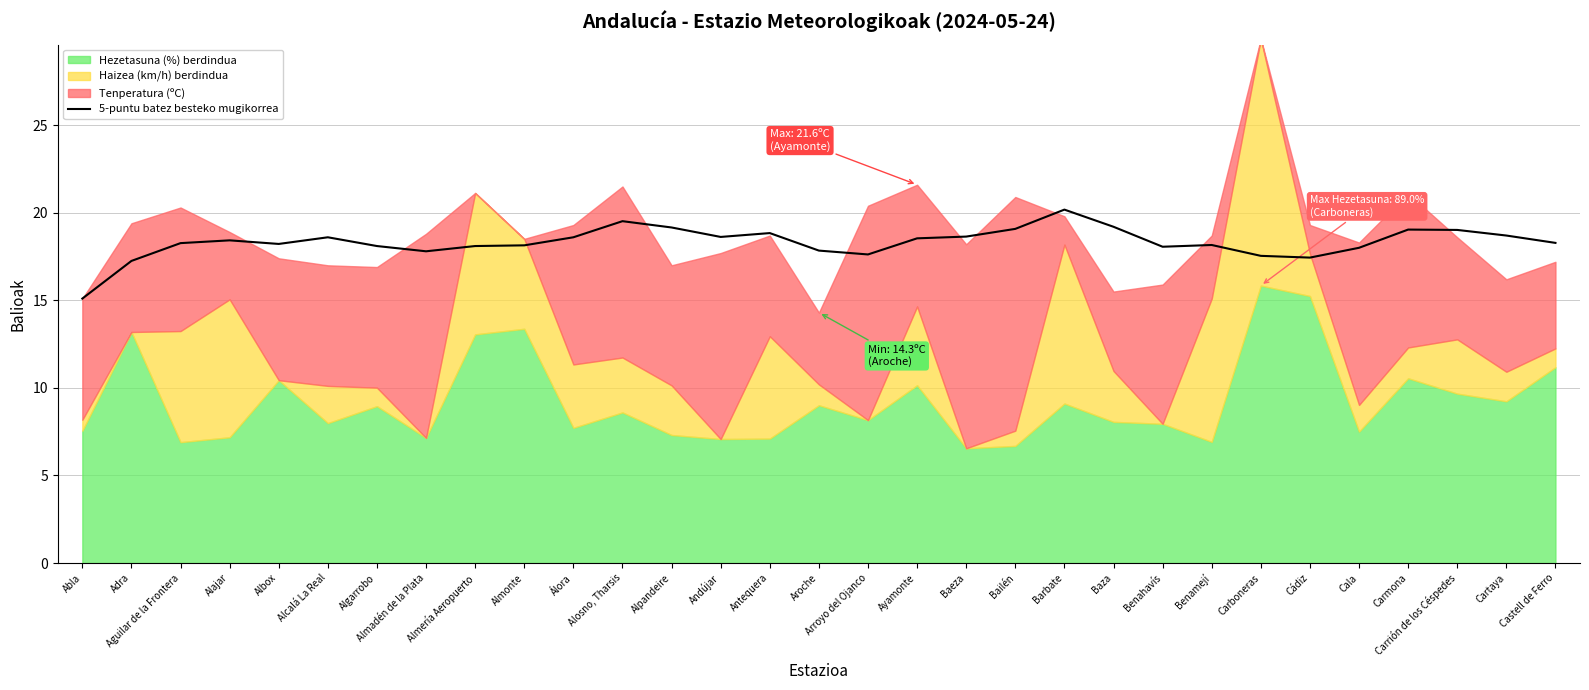

Which has a higher value, Adra or Baeza?

Baeza